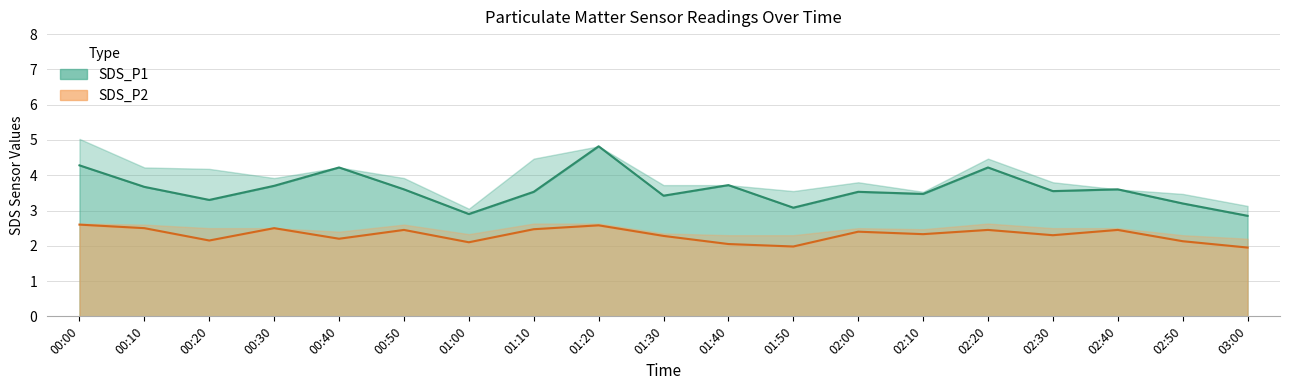

What is the difference between the SDS_P1 values at 00:50 and 00:00?

0.7